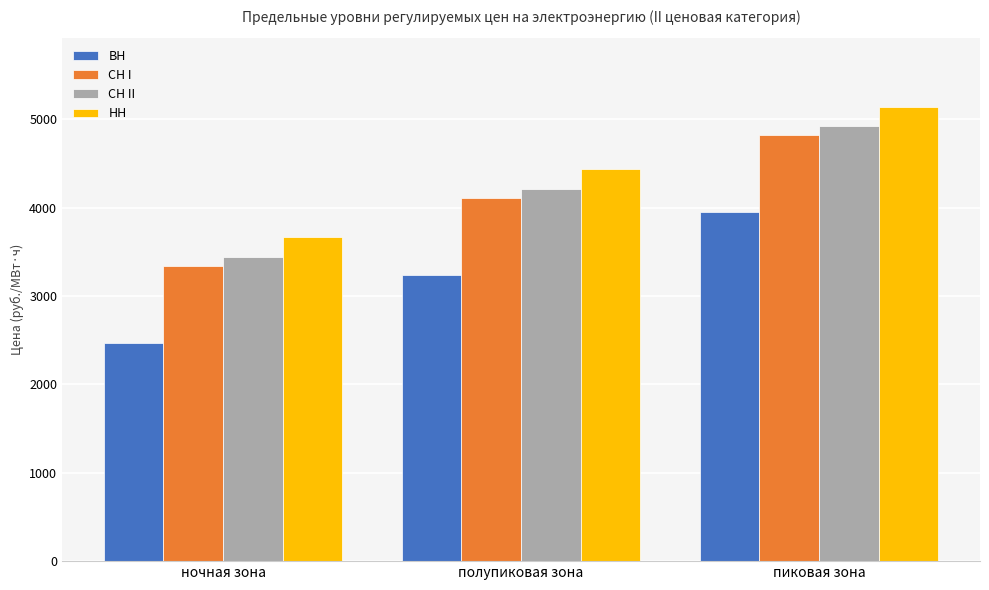

How many distinct data groups are displayed?

4